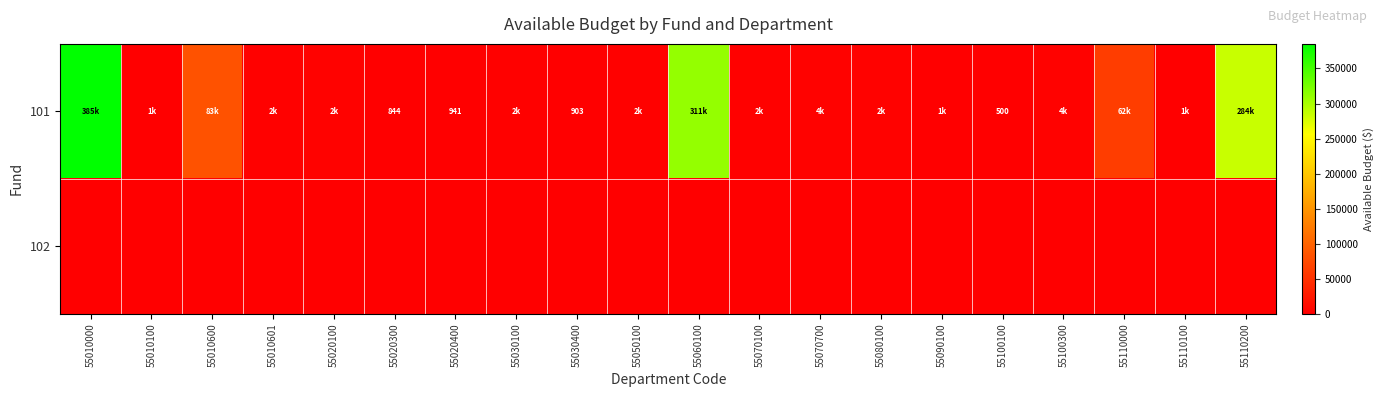

Between 55100100 and 55020400, which is larger?

55020400